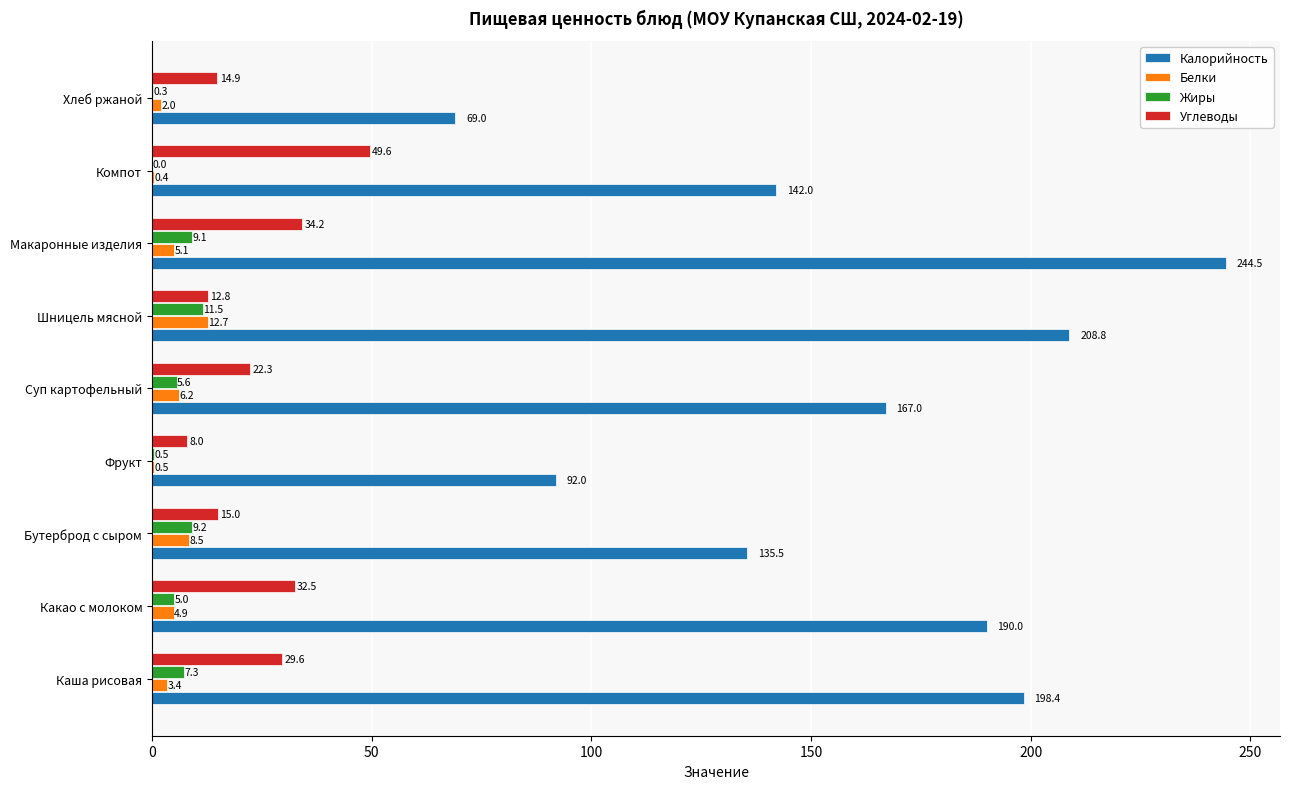

What are all the series names shown in the legend?

Калорийность, Белки, Жиры, Углеводы